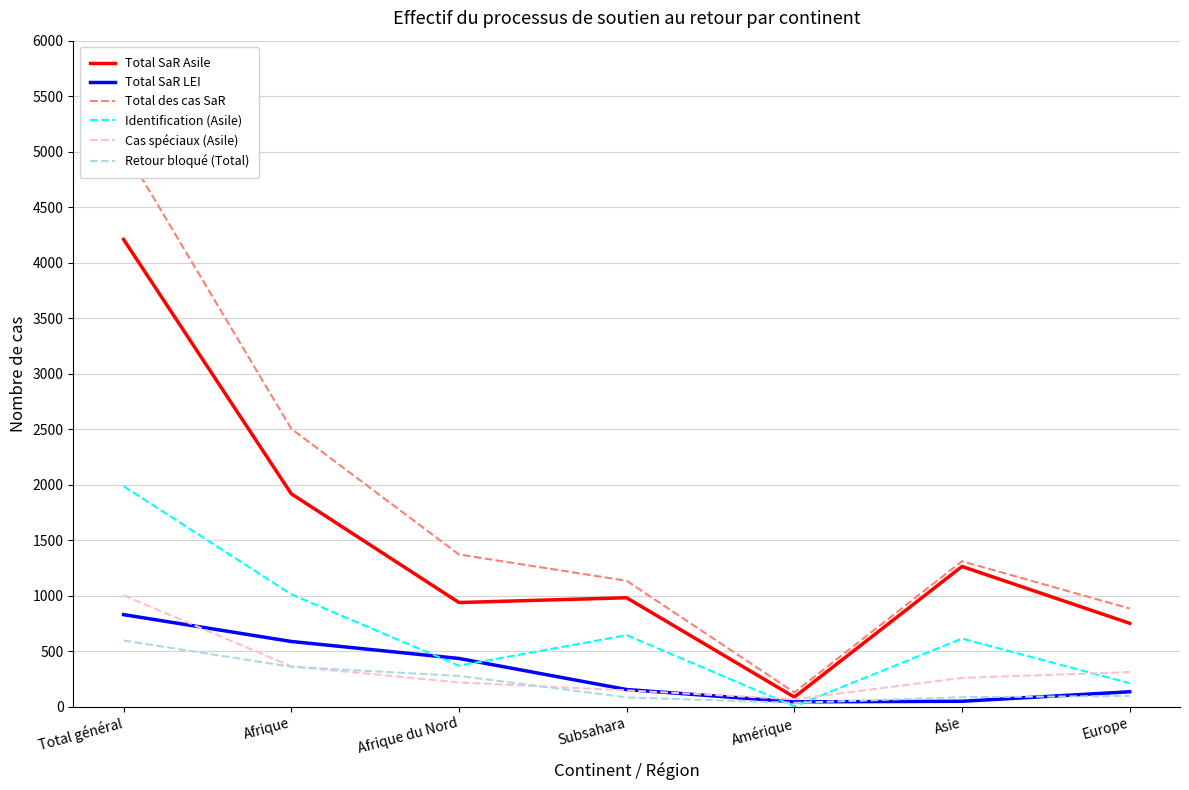

Does the chart display data point markers on the line(s)?

No